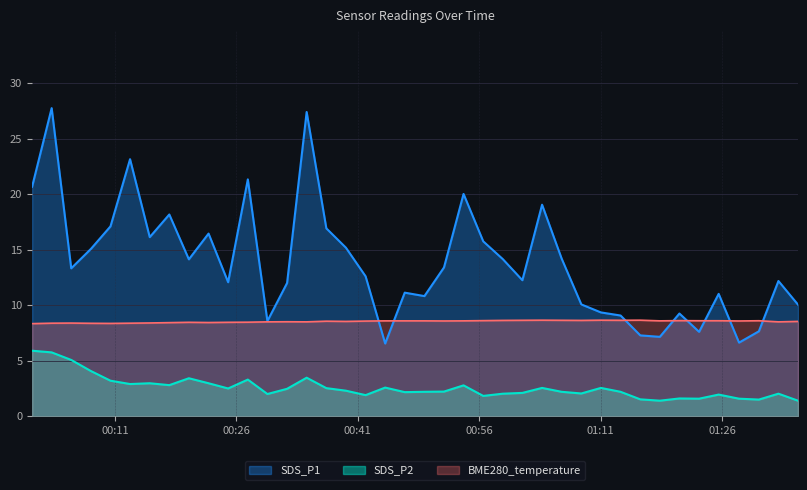

Rank the series at 2023/12/23 00:32:16 from lowest to highest value.

SDS_P2, BME280_temperature, SDS_P1